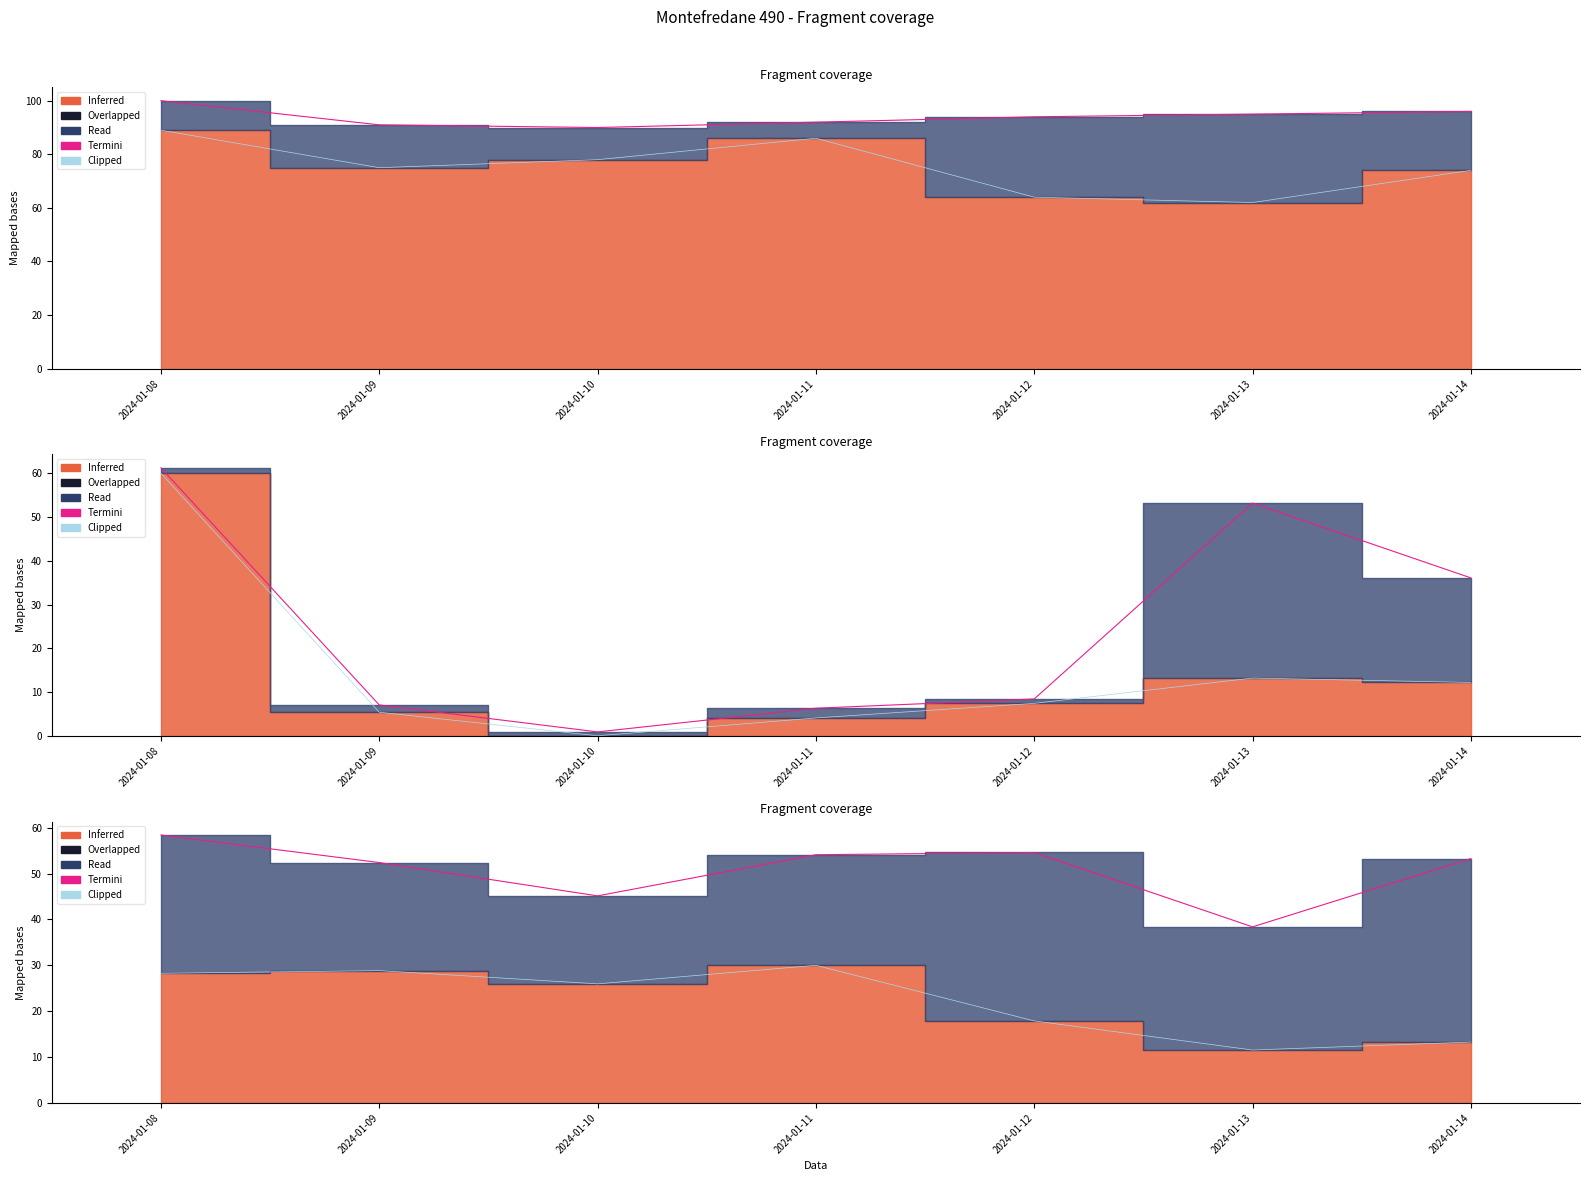

Read the Termini value at 2024-01-09.

52.4